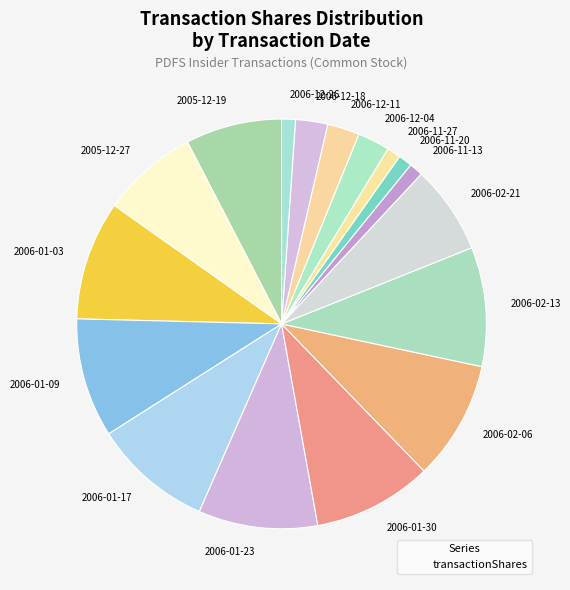

Approximately how many times larger is the value at 2005-12-19 compared to 2006-01-23?

0.8